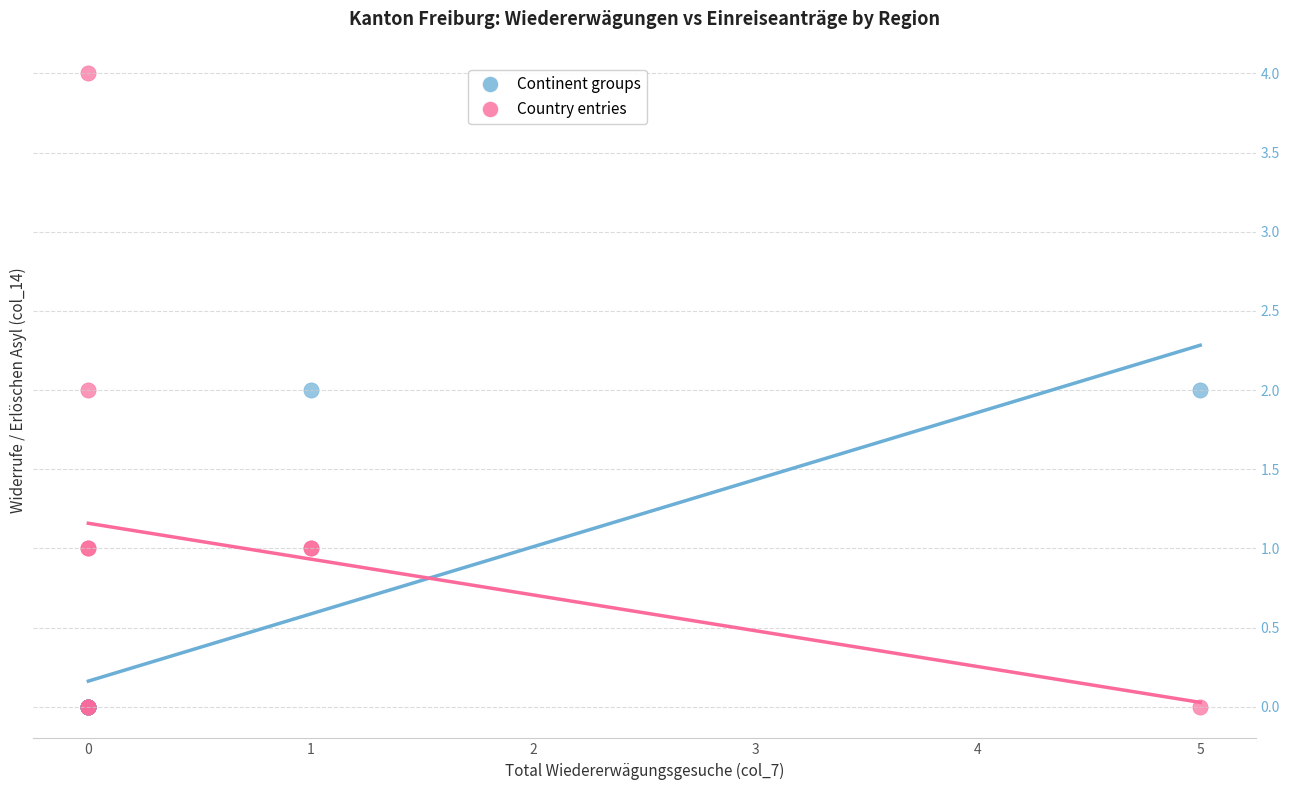

Which series has the largest Y range (max minus min)?

Country entries